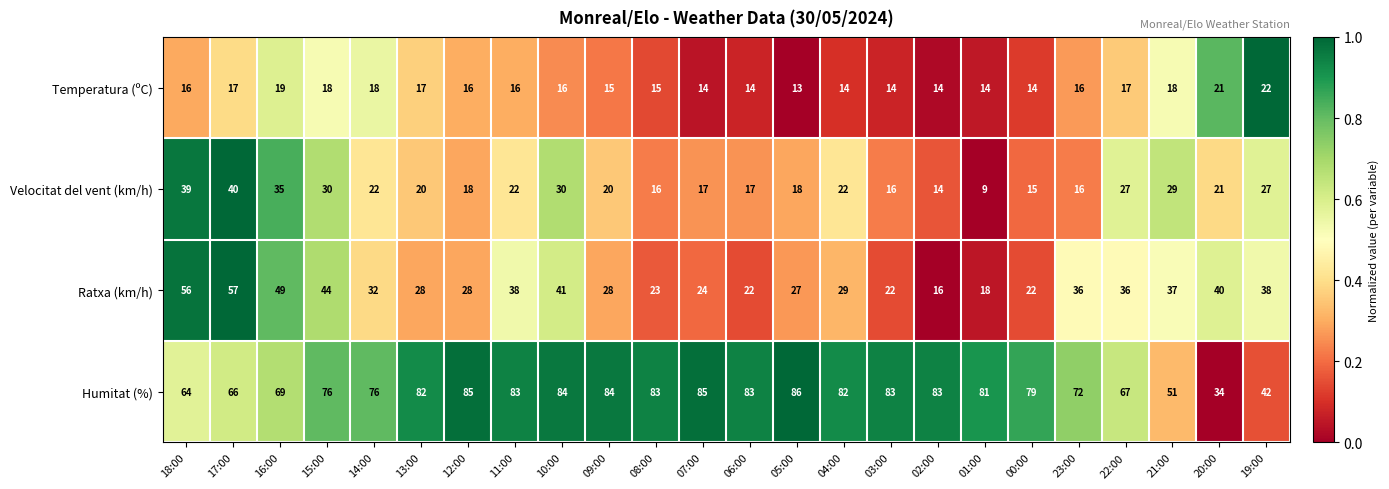

Which series changed the most between 14:00 and 22:00?

Humitat (%)